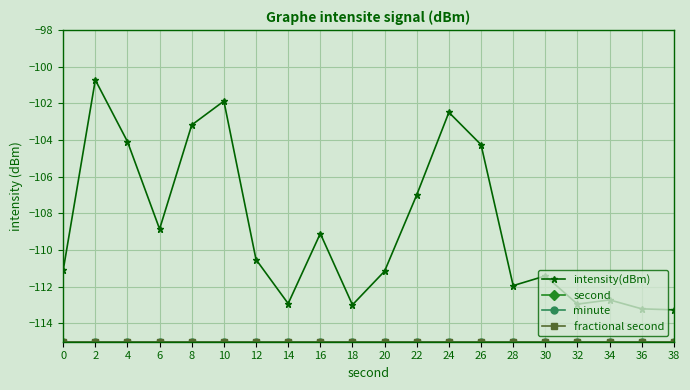

What are all the series names shown in the legend?

intensity(dBm), second, minute, fractional second